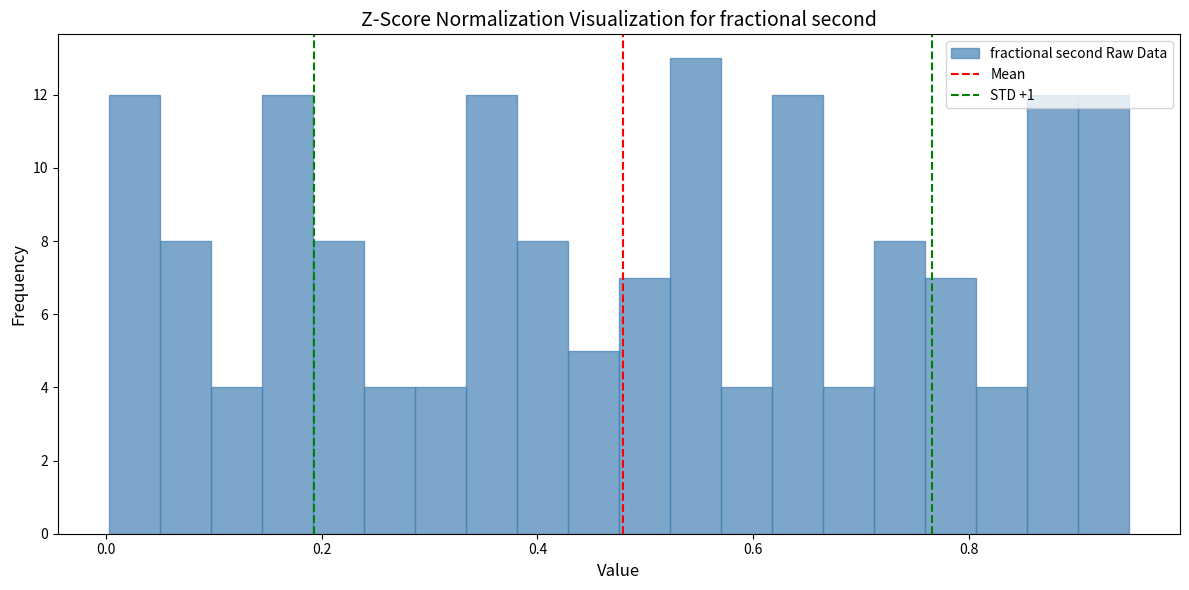

Read against the x-axis, roughly where is the centre of the tallest bar?

0.54